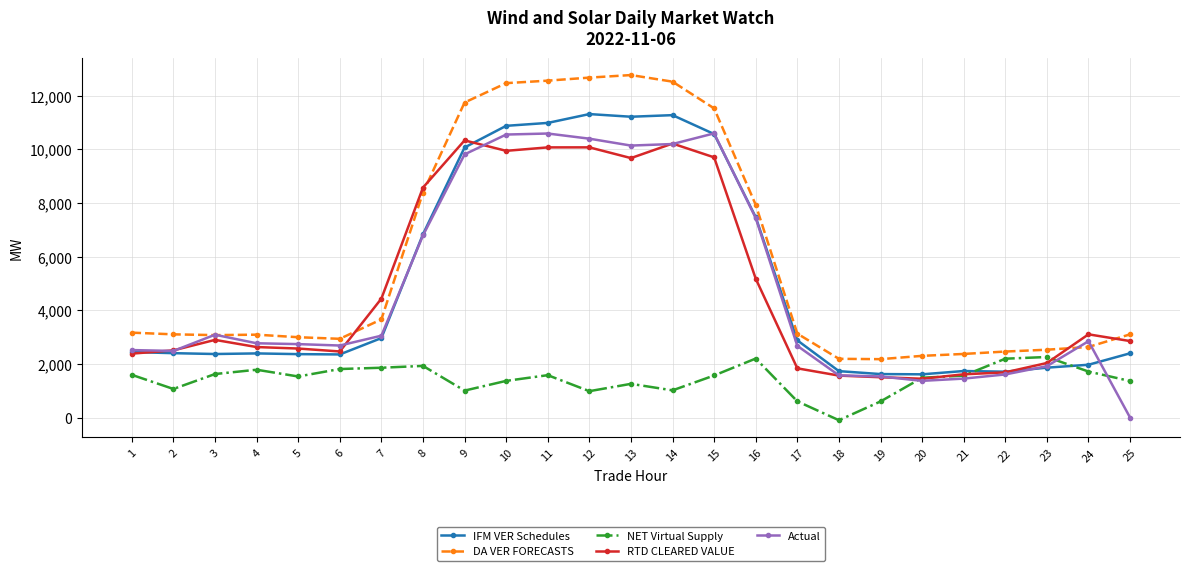

Does the chart have visible grid lines?

Yes